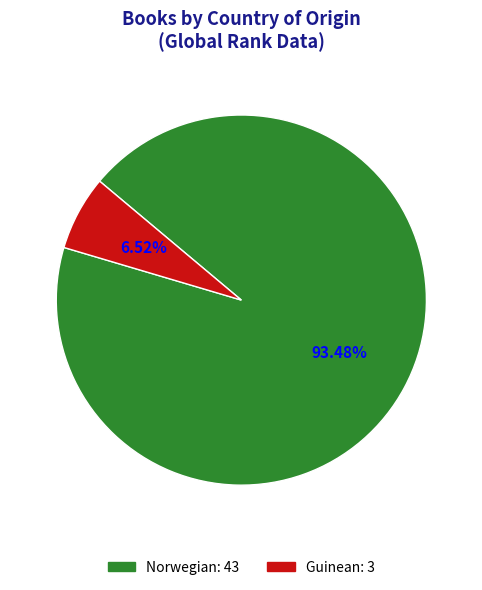

Does Guinean account for over 50% of the chart?

No